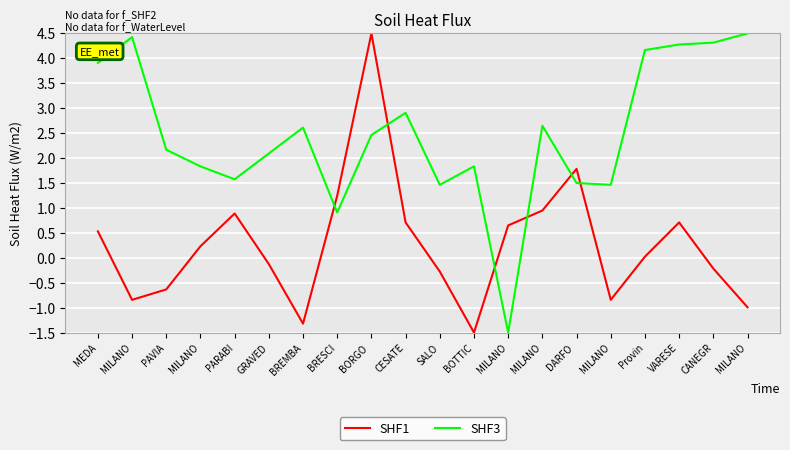

At which category does SHF1 reach its first local peak?

PARABI